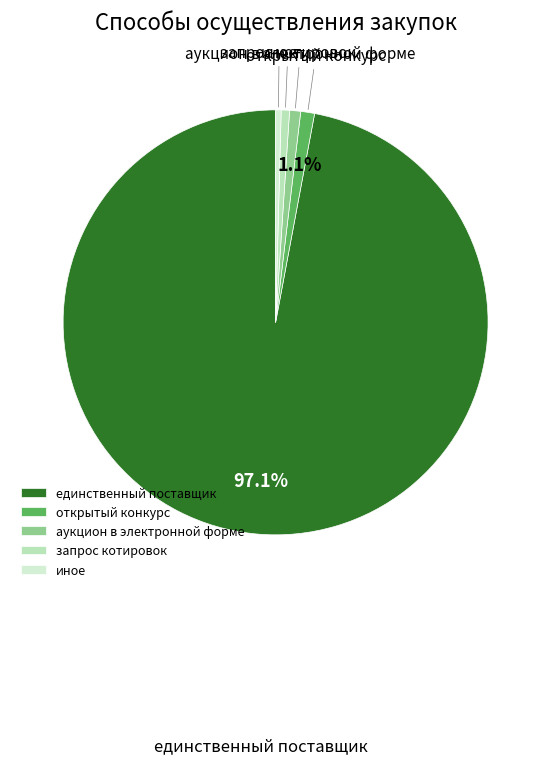

How many segments does this pie chart have?

5